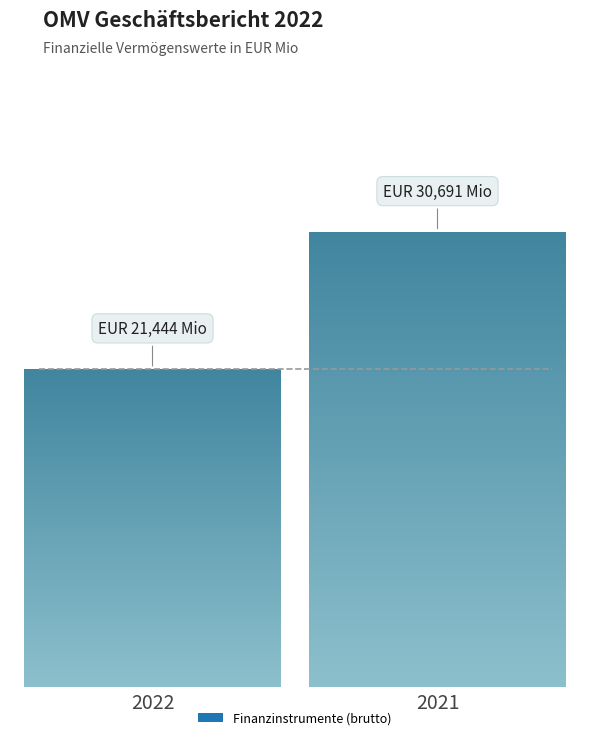

List the labels in order of value, largest first.

2021, 2022